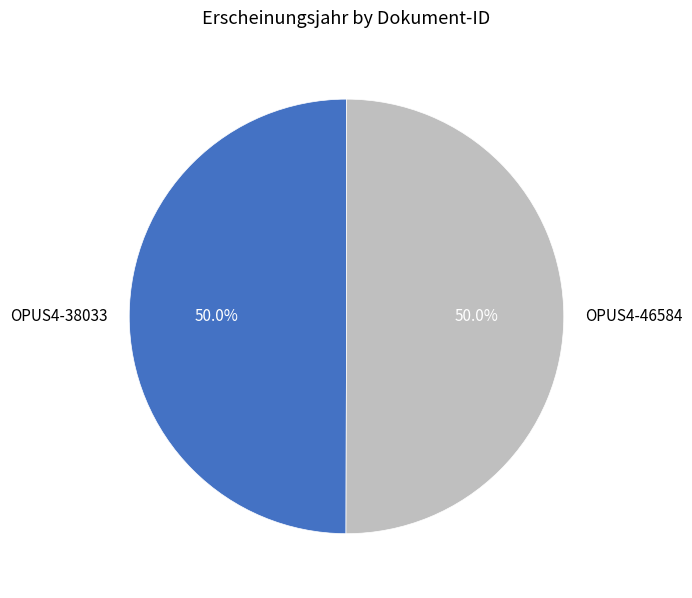

How many slices are in this pie chart?

2